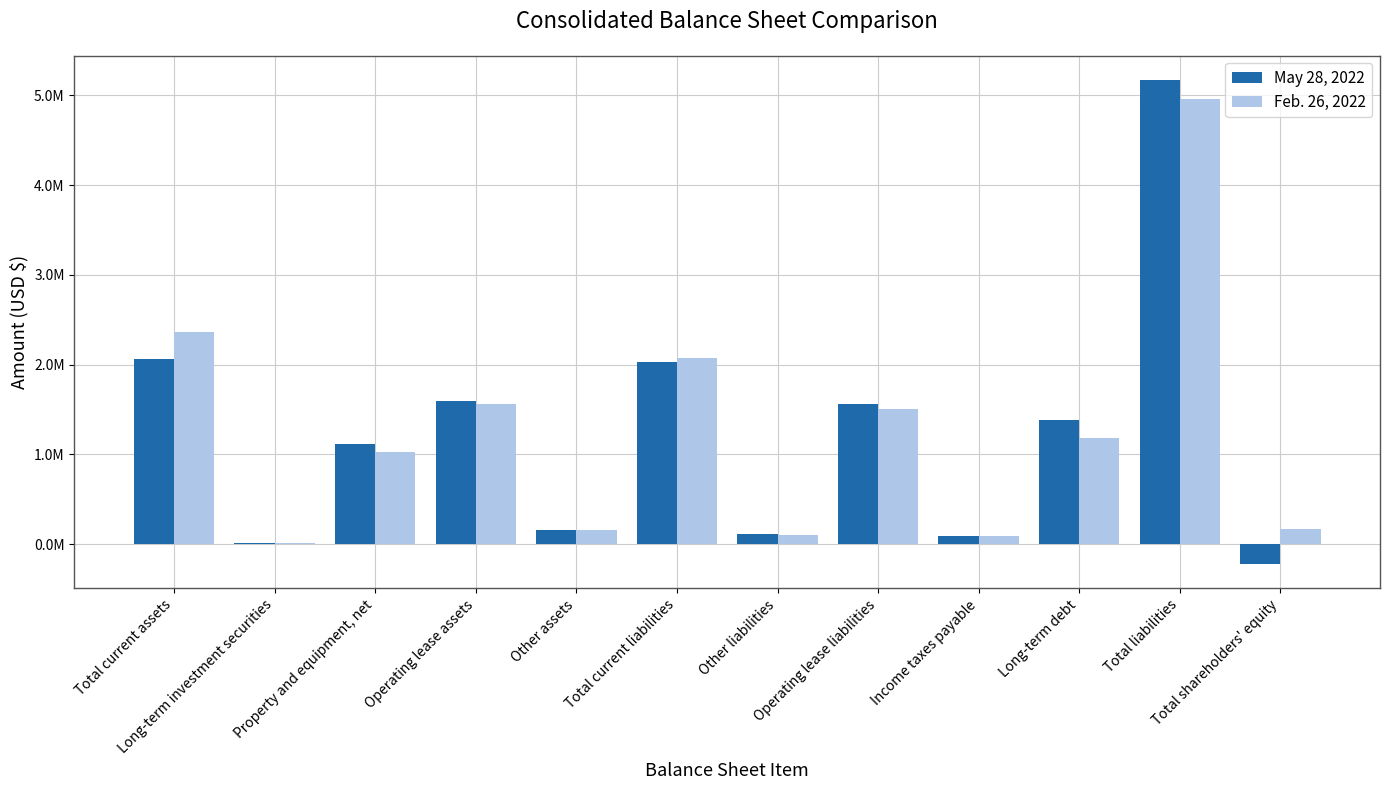

What is the maximum value for May 28, 2022?

5169400